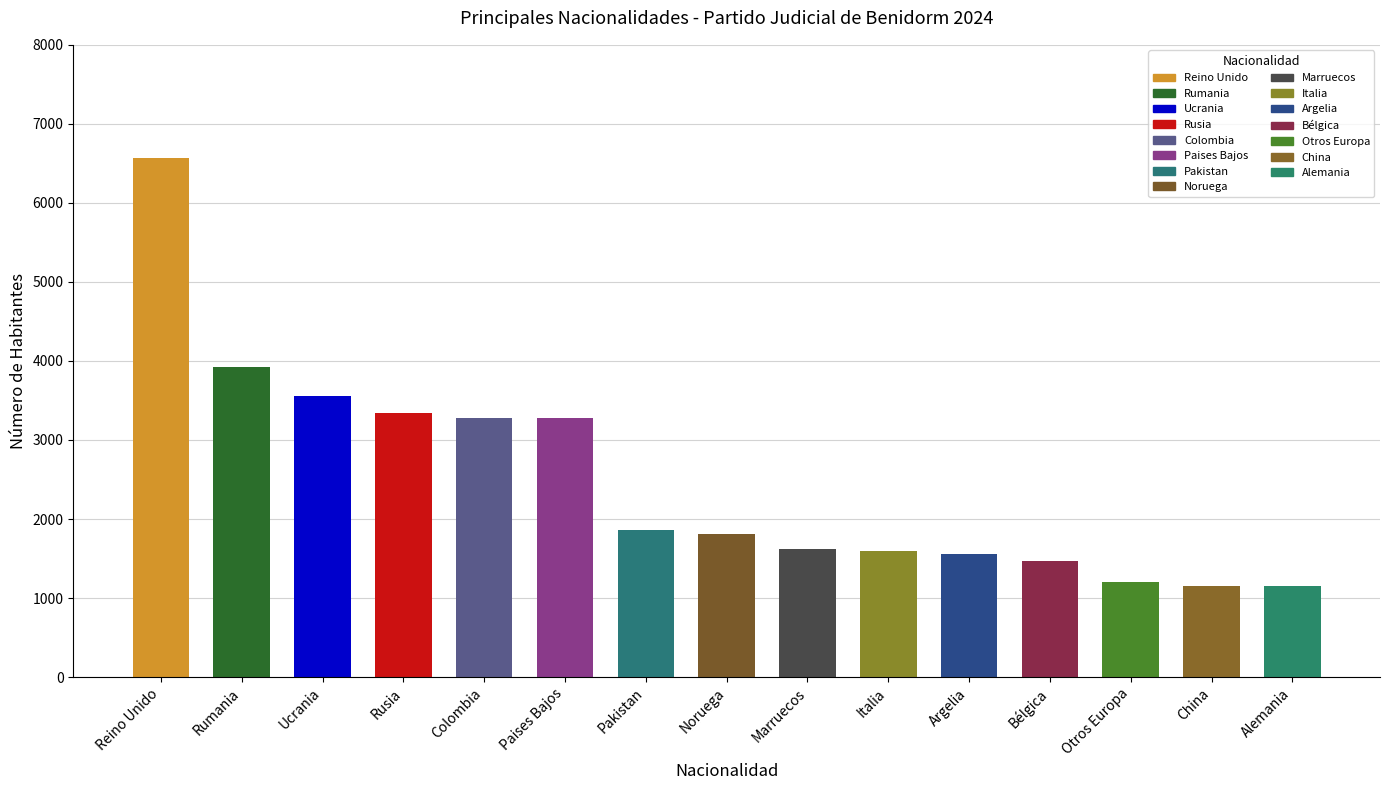

How many distinct data groups are displayed?

1